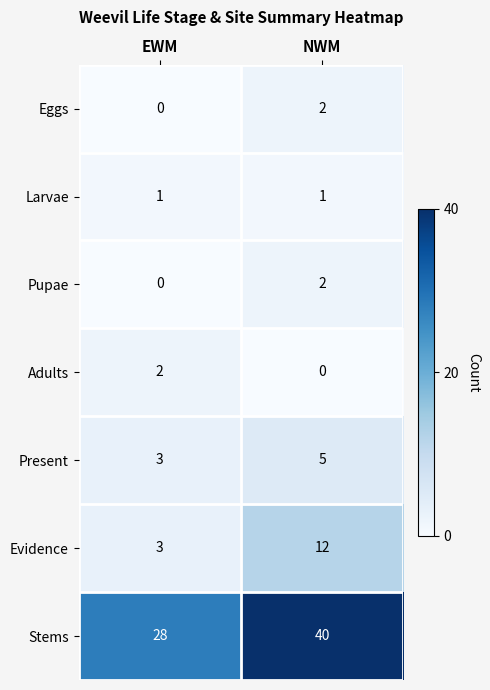

Reading left to right, list all the values displayed in this chart.

Eggs: EWM=0	NWM=2
Larvae: EWM=1	NWM=1
Pupae: EWM=0	NWM=2
Adults: EWM=2	NWM=0
Present: EWM=3	NWM=5
Evidence: EWM=3	NWM=12
Stems: EWM=28	NWM=40